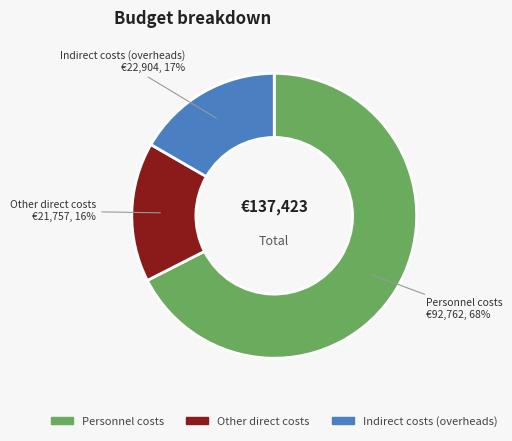

What percentage is the Other direct costs slice, to the nearest percent?

16%